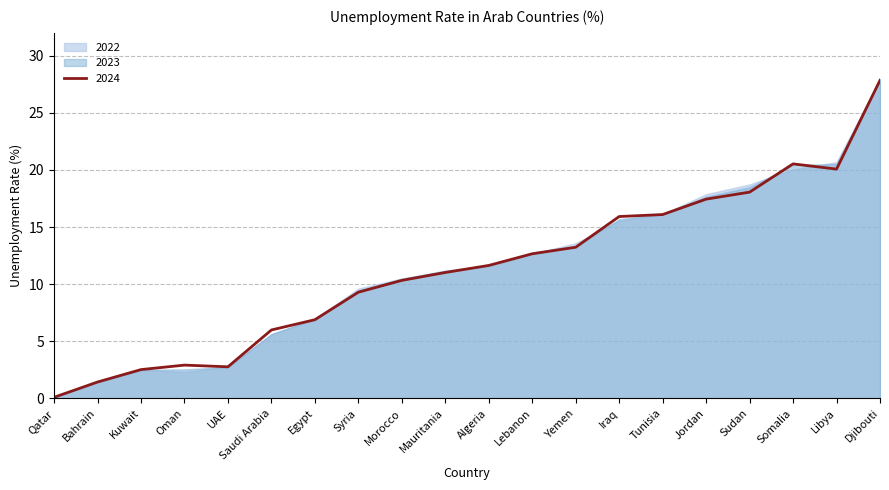

The 2023 series shows 48.9 at Djibouti. True or false?

False